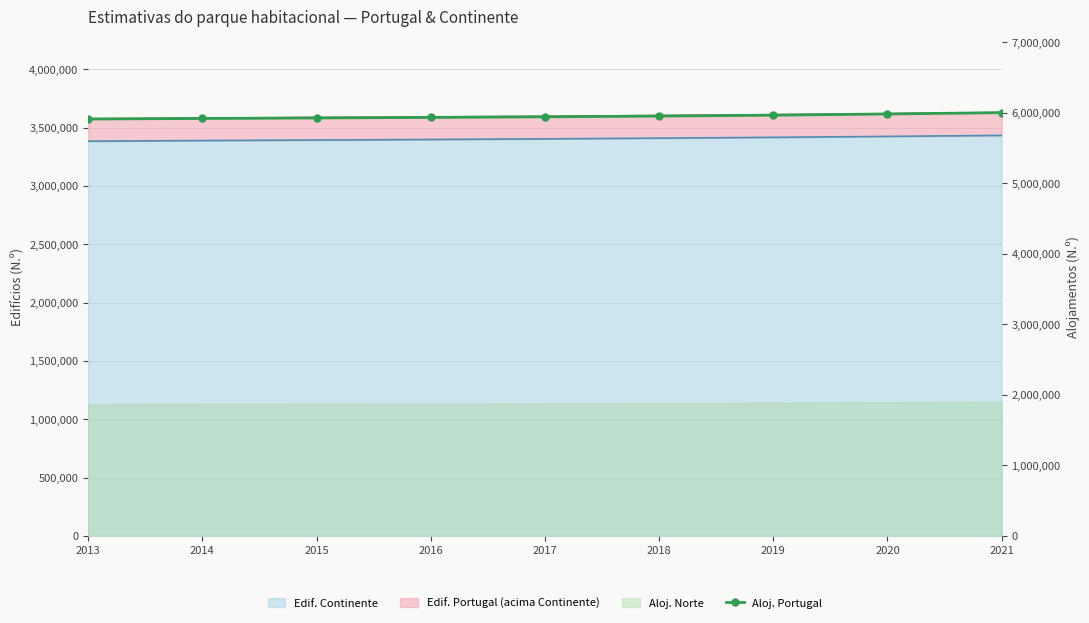

What is the value of the 3rd point from the left?

5927219